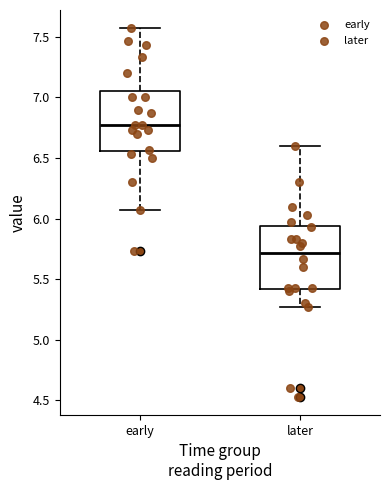

Which box's median line is the lowest?

later